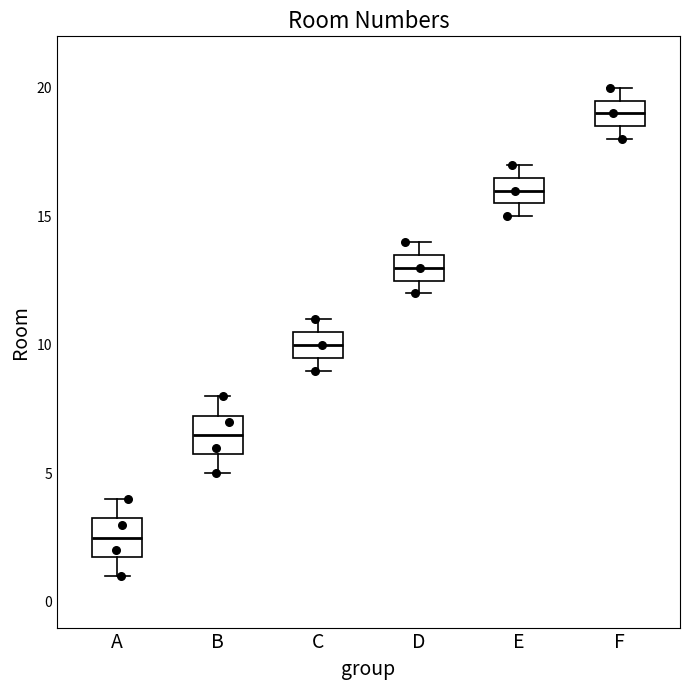

Reading left to right, read every box against the y-axis: the position of its median line, the range the box covers, and the ends of its whiskers. The values are not printed on the chart, so give them approximately, as read against the axis.

A: median 2.5, box 2.0 to 3.5, whiskers 1.0 to 4.0
B: median 6.5, box 6.0 to 7.5, whiskers 5.0 to 8.0
C: median 10.0, box 9.5 to 10.5, whiskers 9.0 to 11.0
D: median 13.0, box 12.5 to 13.5, whiskers 12.0 to 14.0
E: median 16.0, box 15.5 to 16.5, whiskers 15.0 to 17.0
F: median 19.0, box 18.5 to 19.5, whiskers 18.0 to 20.0